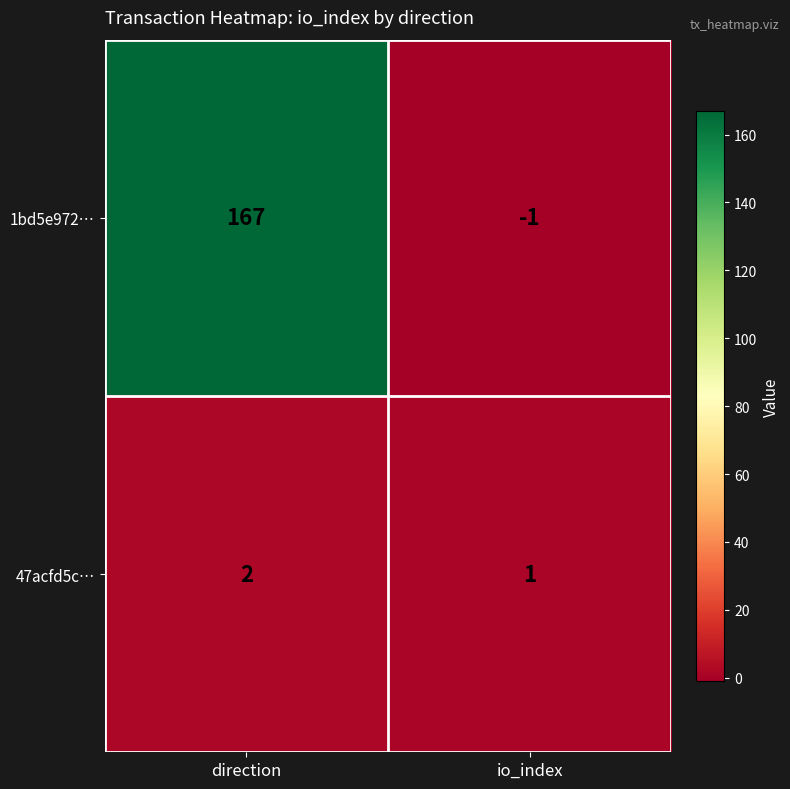

How many distinct data groups are displayed?

2